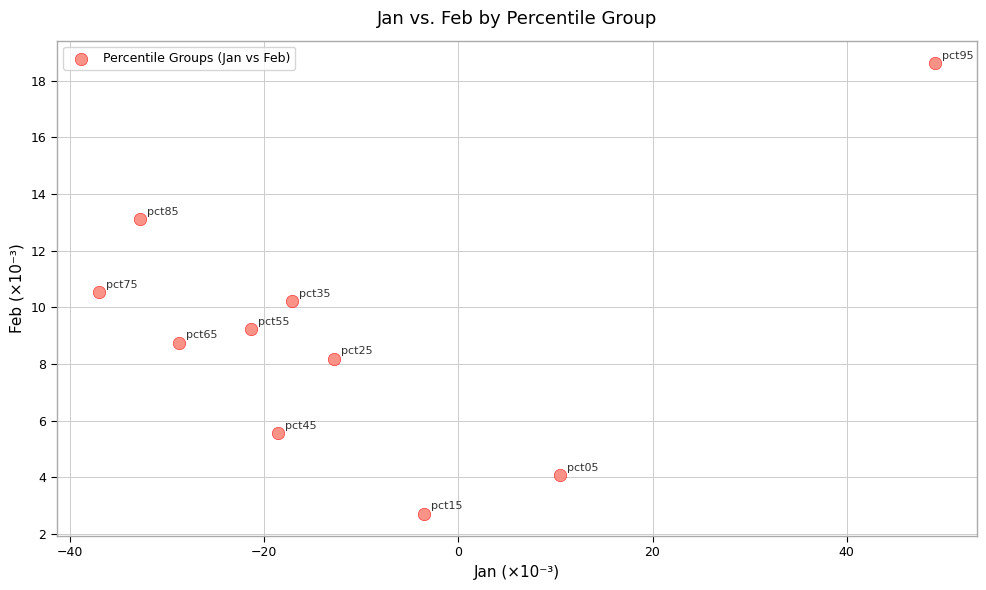

What is the average X value?

-11.2